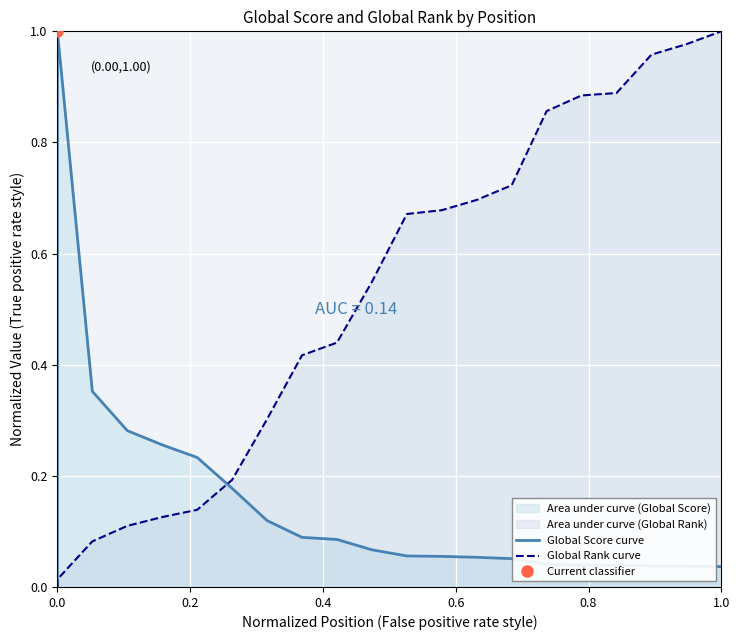

At 17, list the series in order from largest to smallest.

Global Rank curve, Global Score curve